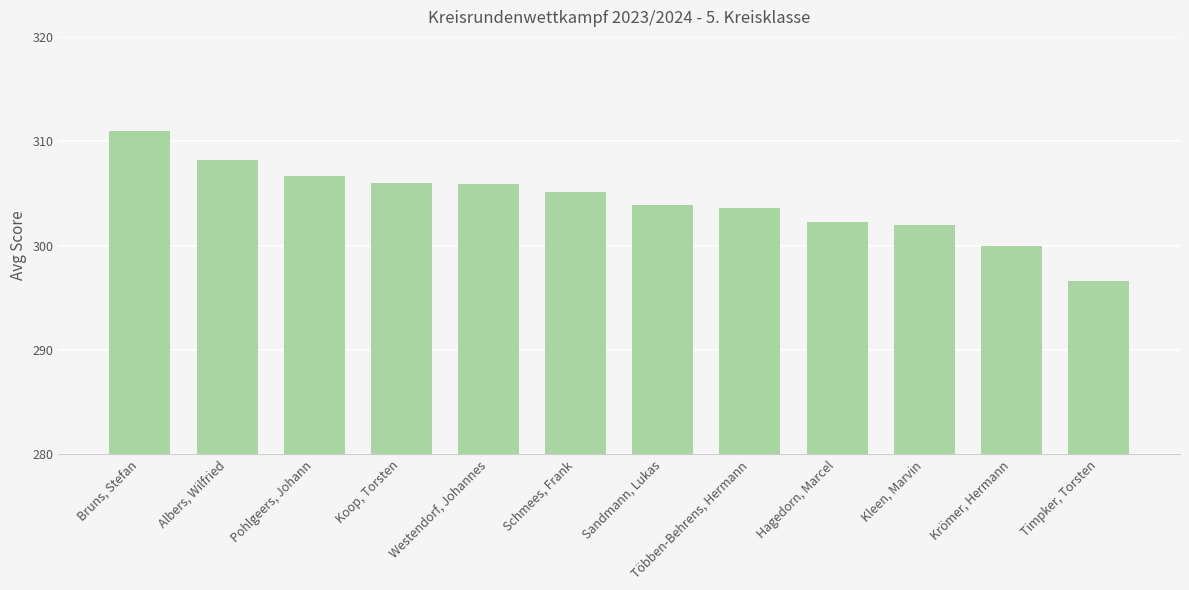

Which label corresponds to the smallest value in the chart?

Timpker, Torsten